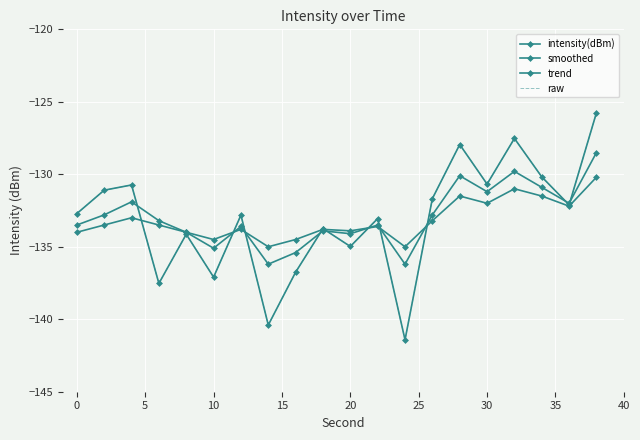

How many lines are shown in the chart?

4